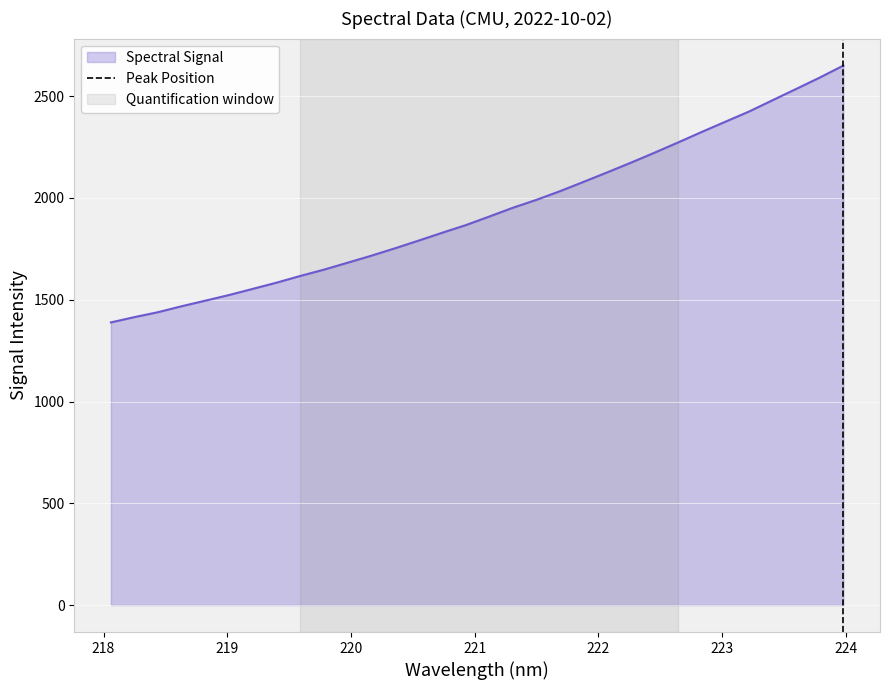

Count the number of data series in this chart.

1